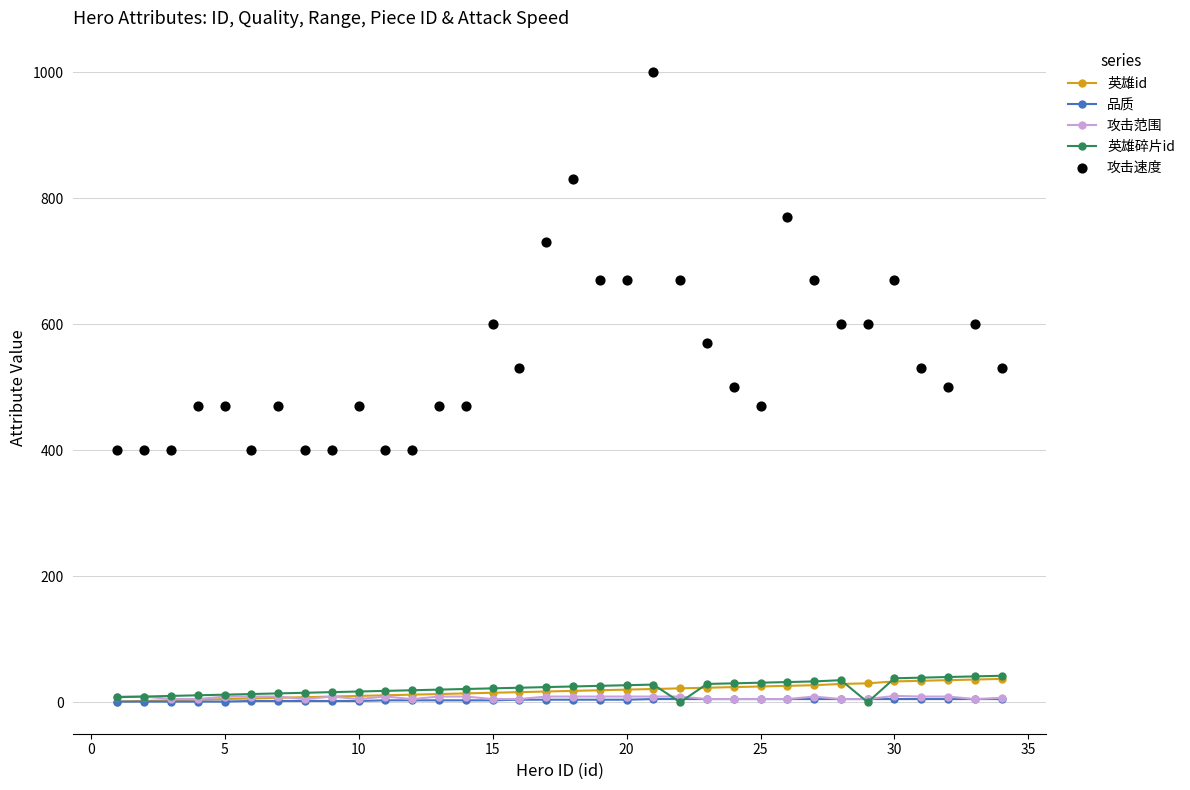

How many data points in 英雄碎片id are less than 23?

17